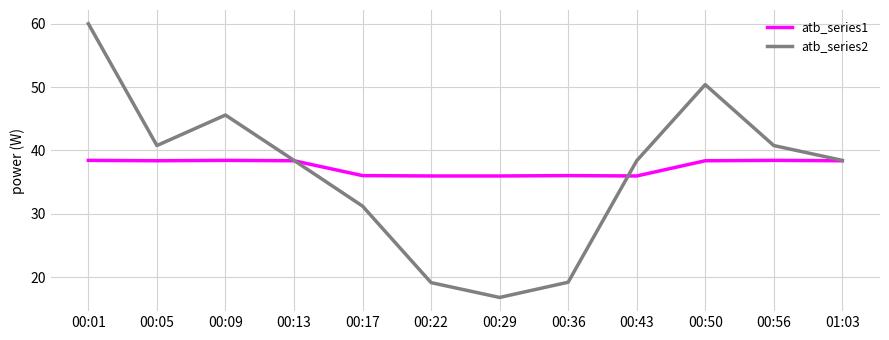

At which category is the sum across all series the highest?

00:01